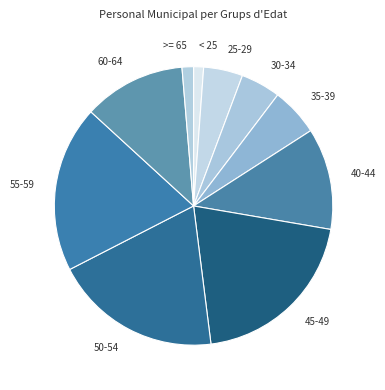

True or false: 30-34 accounts for 19% of the total.

False